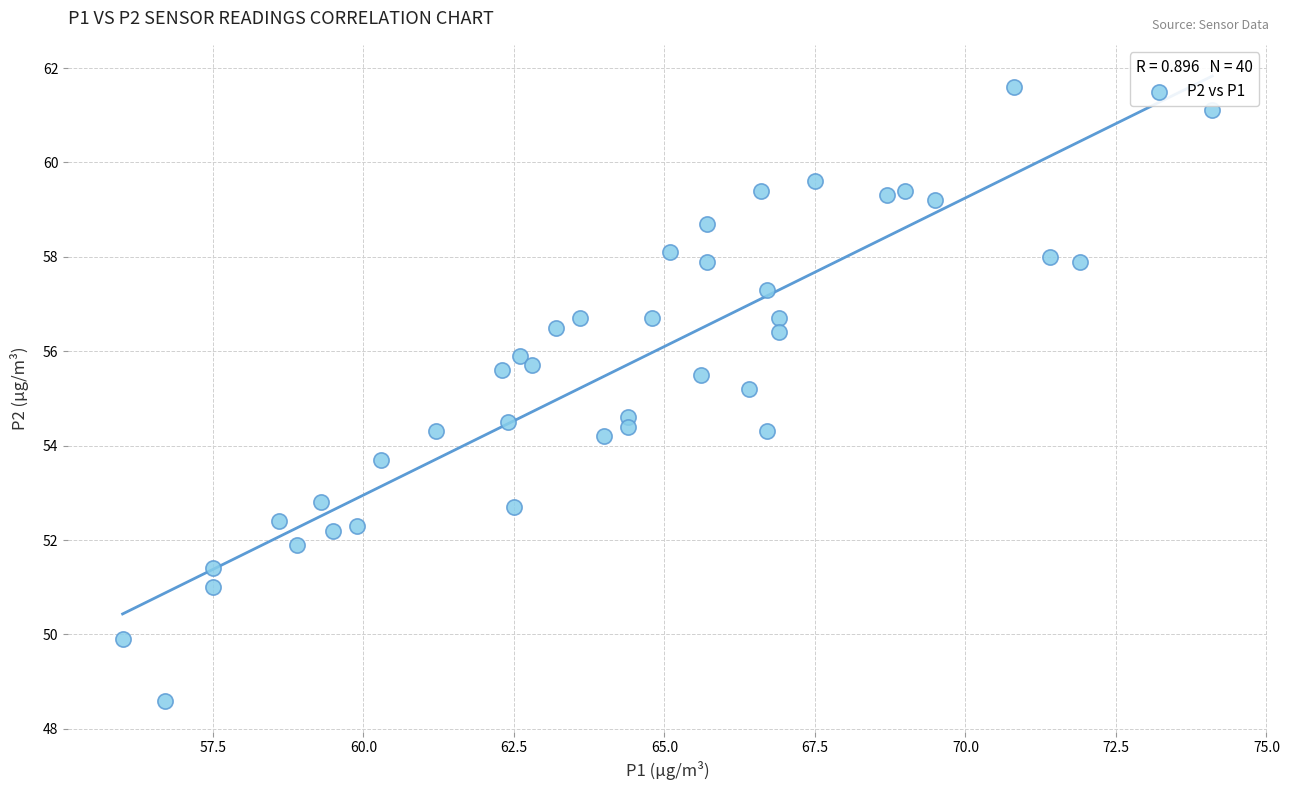

What is the range of Y values (max minus min)?

13.0